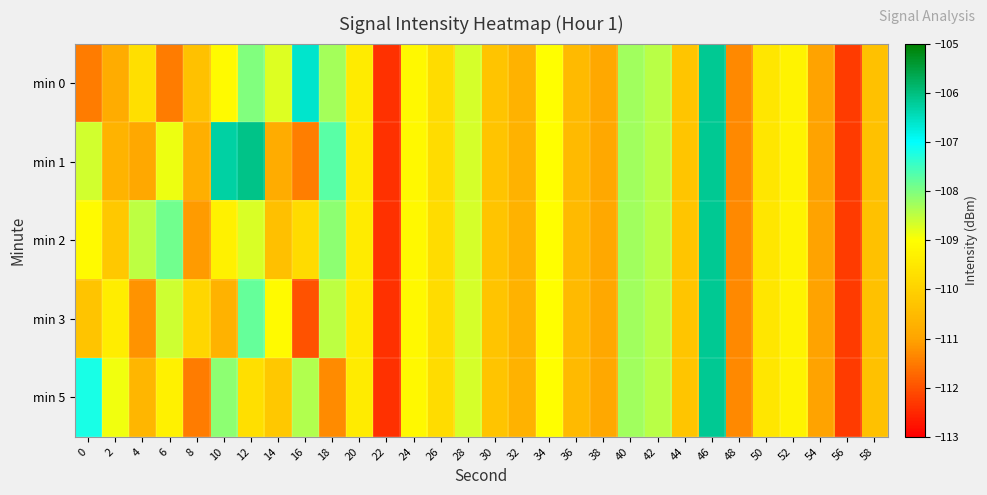

Reading left to right, extract all data points from this chart.

min 0: 0=-111.5	2=-110.8	4=-109.7	6=-111.5	8=-110.3	10=-109.1	12=-108.0	14=-108.7	16=-106.6	18=-108.3	20=-109.4	22=-112.4	24=-109.1	26=-109.8	28=-108.7	30=-110.3	32=-110.7	34=-109.0	36=-110.5	38=-110.9	40=-108.3	42=-108.5	44=-110.3	46=-106.2	48=-111.3	50=-109.5	52=-109.3	54=-111.0	56=-112.3	58=-110.4
min 1: 0=-108.7	2=-110.7	4=-110.9	6=-108.9	8=-110.8	10=-106.3	12=-106.1	14=-110.8	16=-111.5	18=-107.7	20=-109.4	22=-112.4	24=-109.1	26=-109.8	28=-108.7	30=-110.3	32=-110.7	34=-109.0	36=-110.5	38=-110.9	40=-108.3	42=-108.5	44=-110.3	46=-106.2	48=-111.3	50=-109.5	52=-109.3	54=-111.0	56=-112.3	58=-110.4
min 2: 0=-109.1	2=-110.2	4=-108.5	6=-107.9	8=-111.1	10=-109.3	12=-108.7	14=-110.4	16=-109.8	18=-108.1	20=-109.4	22=-112.4	24=-109.1	26=-109.8	28=-108.7	30=-110.3	32=-110.7	34=-109.0	36=-110.5	38=-110.9	40=-108.3	42=-108.5	44=-110.3	46=-106.2	48=-111.3	50=-109.5	52=-109.3	54=-111.0	56=-112.3	58=-110.4
min 3: 0=-110.3	2=-109.4	4=-111.2	6=-108.6	8=-109.9	10=-110.7	12=-107.8	14=-109.1	16=-112.0	18=-108.5	20=-109.4	22=-112.4	24=-109.1	26=-109.8	28=-108.7	30=-110.3	32=-110.7	34=-109.0	36=-110.5	38=-110.9	40=-108.3	42=-108.5	44=-110.3	46=-106.2	48=-111.3	50=-109.5	52=-109.3	54=-111.0	56=-112.3	58=-110.4
min 5: 0=-107.2	2=-108.9	4=-110.6	6=-109.3	8=-111.5	10=-108.1	12=-109.7	14=-110.2	16=-108.4	18=-111.3	20=-109.4	22=-112.4	24=-109.1	26=-109.8	28=-108.7	30=-110.3	32=-110.7	34=-109.0	36=-110.5	38=-110.9	40=-108.3	42=-108.5	44=-110.3	46=-106.2	48=-111.3	50=-109.5	52=-109.3	54=-111.0	56=-112.3	58=-110.4